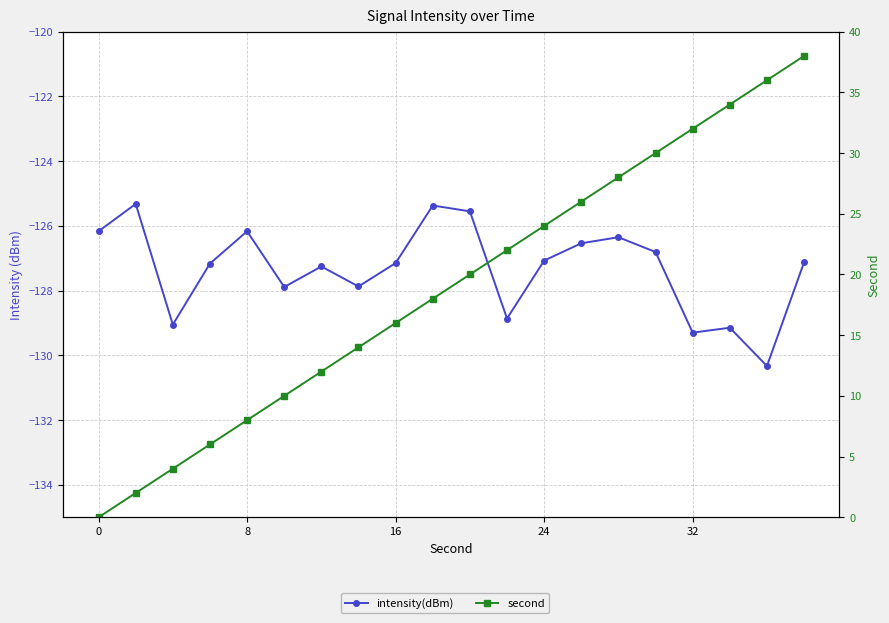

True or false: intensity(dBm) and second intersect in this chart.

False